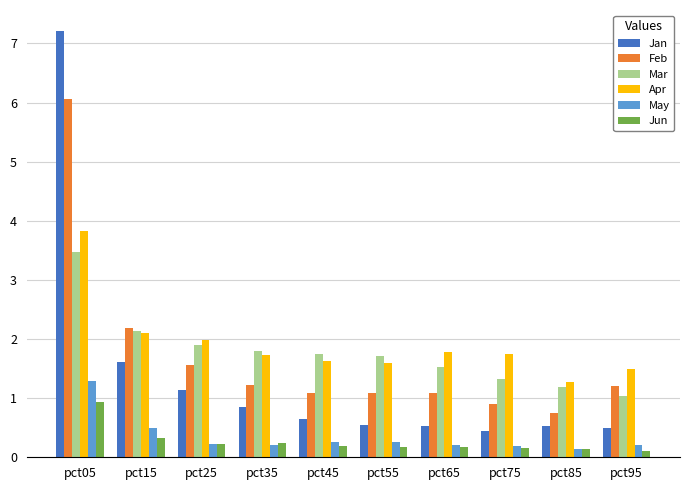

Rank the series by their maximum value, from lowest to highest.

Jun, May, Mar, Apr, Feb, Jan